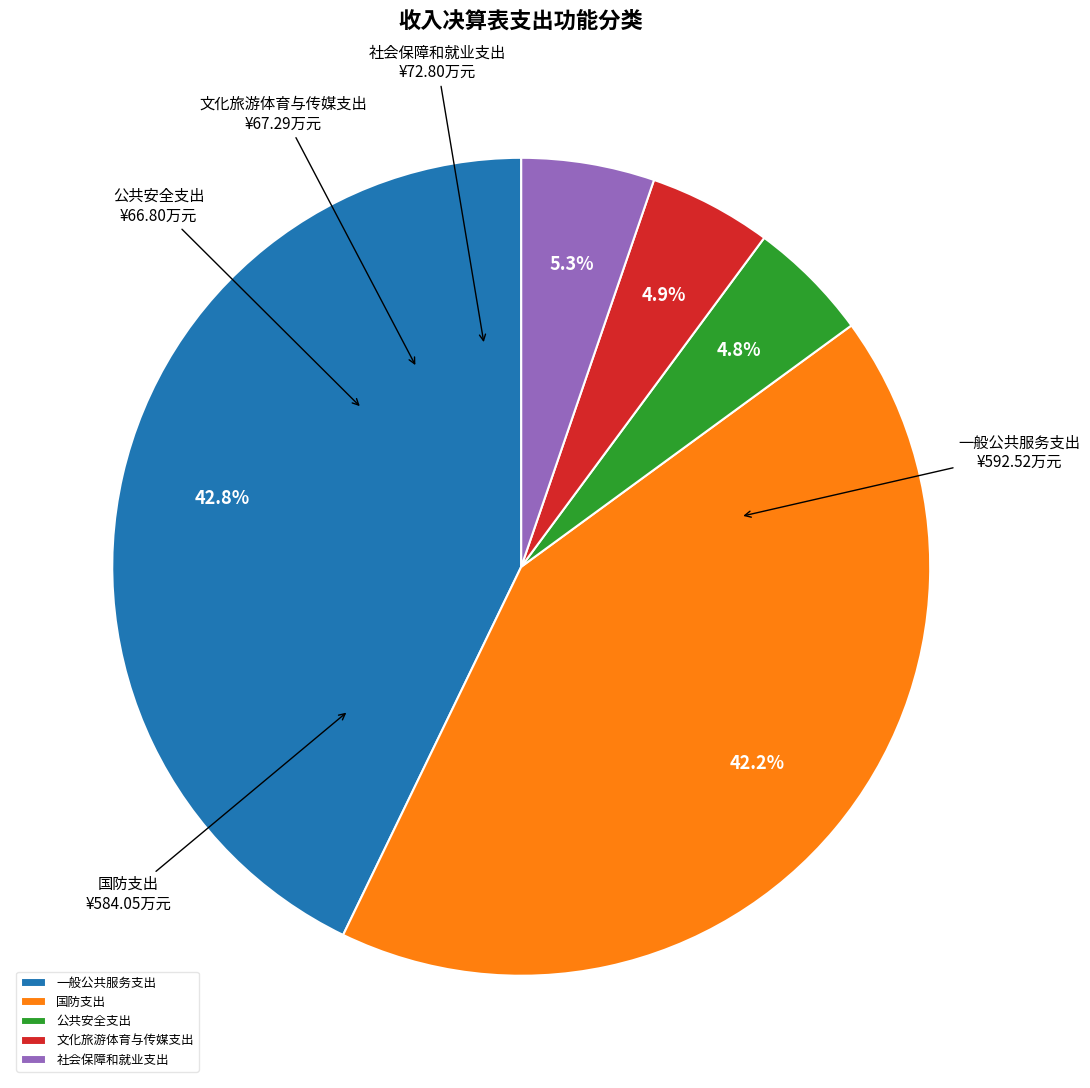

The 国防支出 slice represents 28% of the pie. True or false?

False